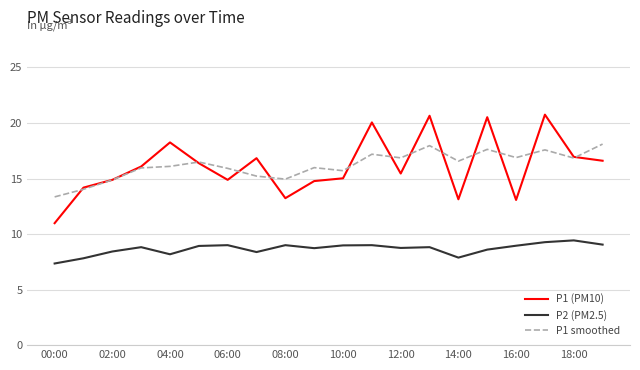

True or false: P2 (PM2.5) and P1 (PM10) cross at least once.

False